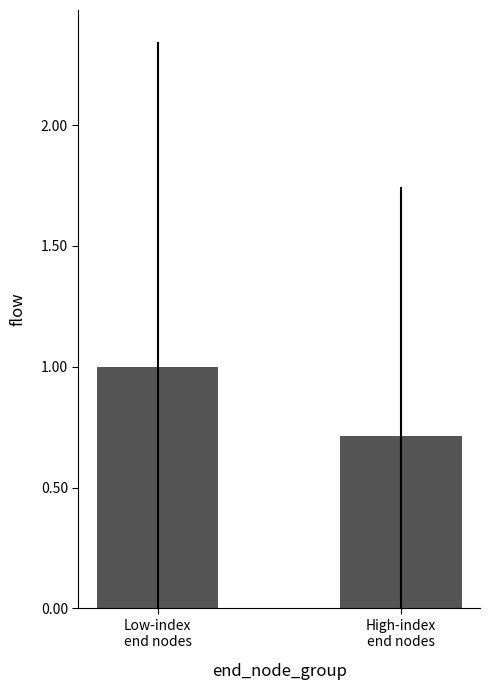

Does the chart contain any negative values?

No